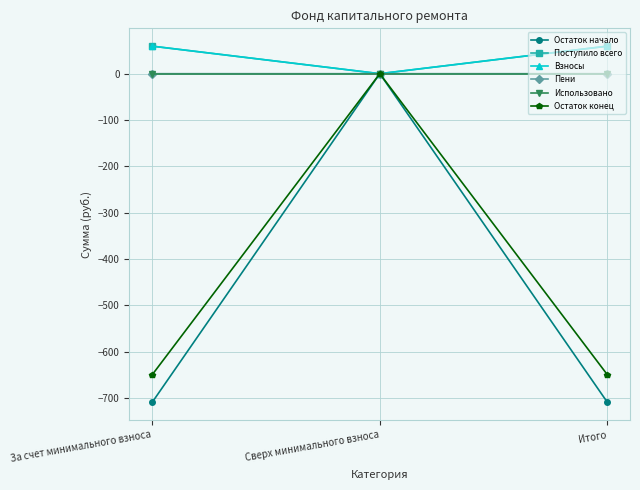

What is the minimum value for Остаток начало?

-709.7